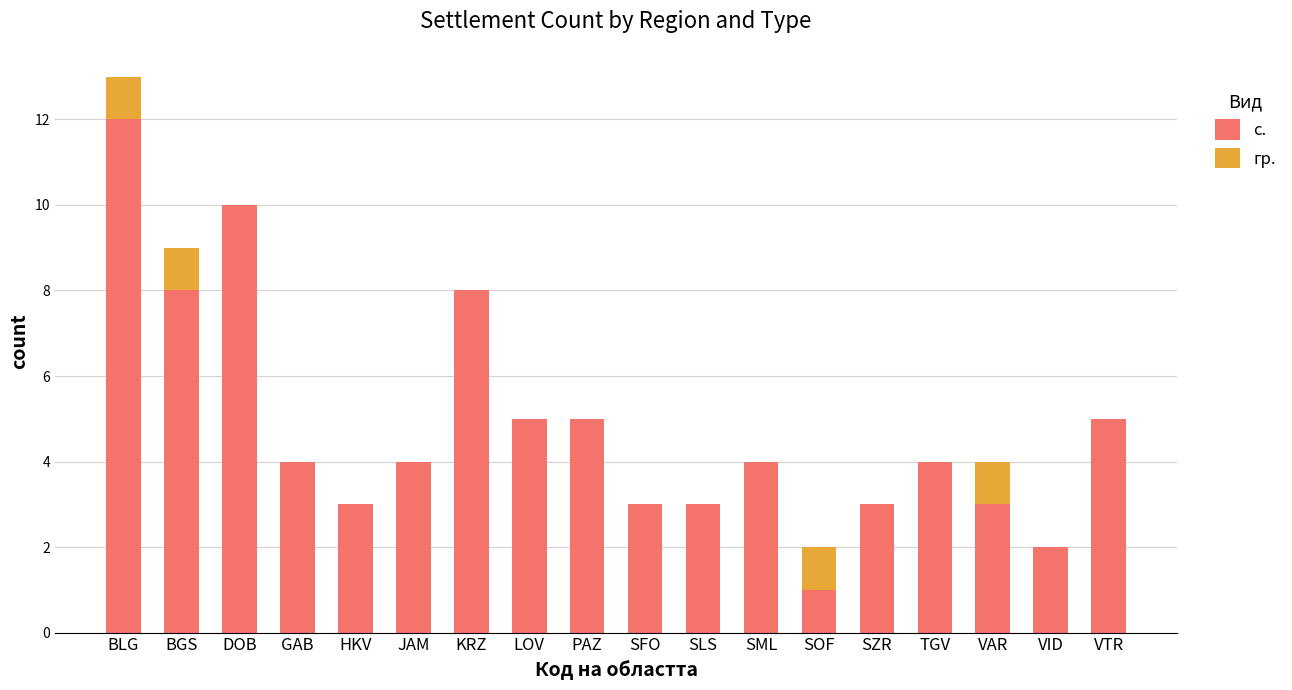

How many distinct data groups are displayed?

2